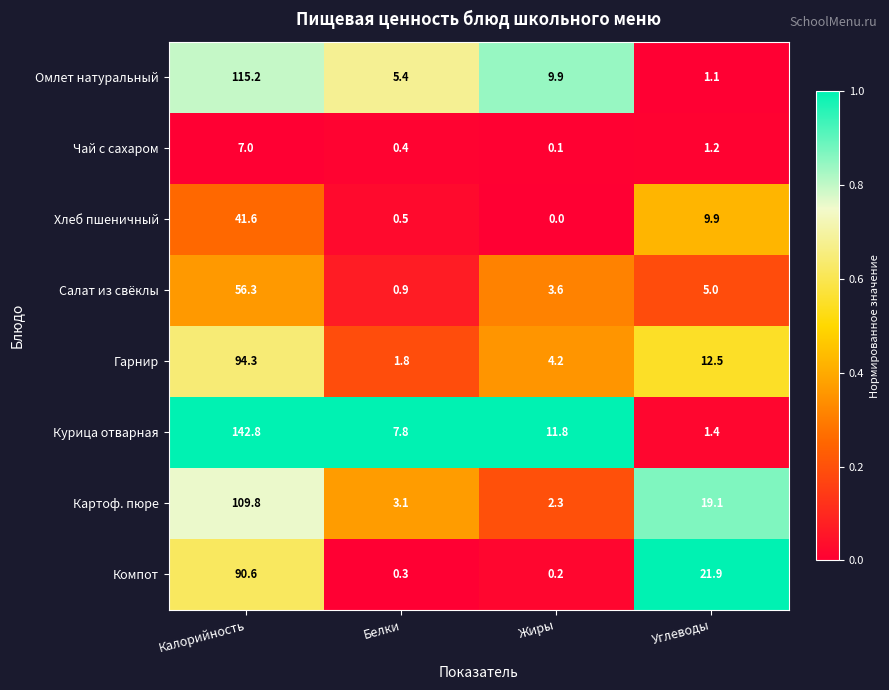

At which label is Хлеб пшеничный closest to 20?

Углеводы